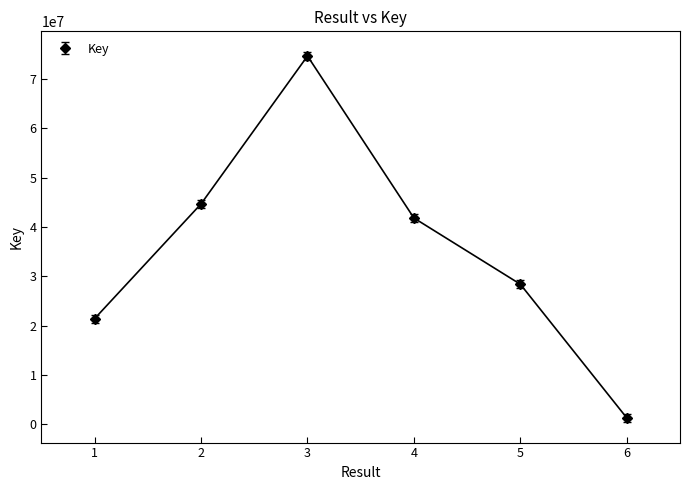

Approximately how many times larger is the value at 5 compared to 4?

0.7